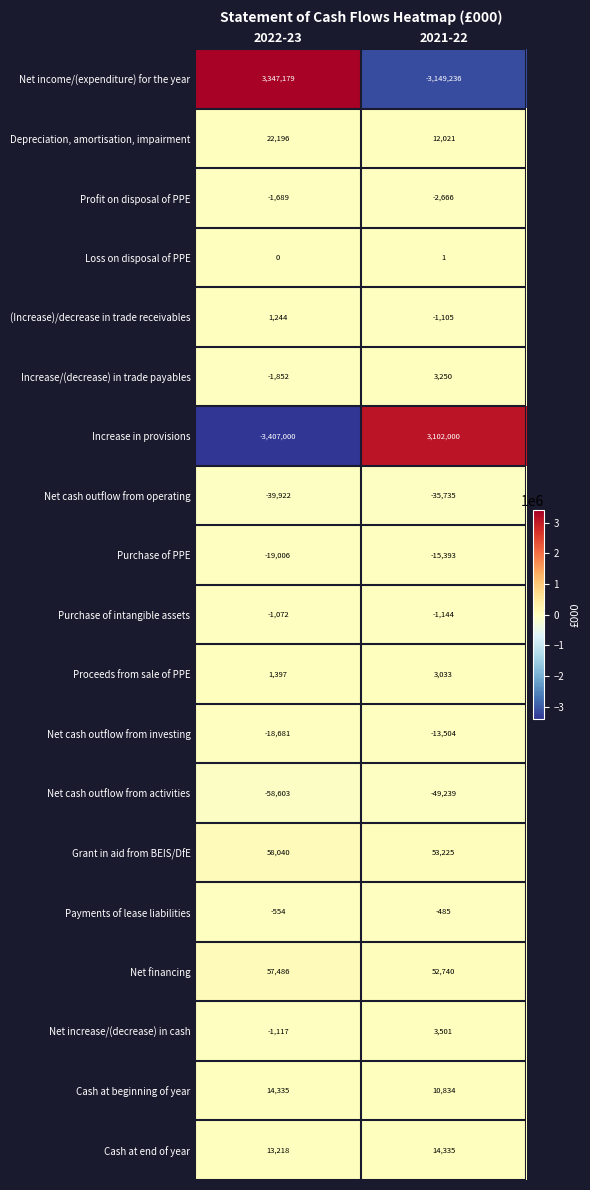

Where is Cash at end of year nearest to the value 13776?

2022-23